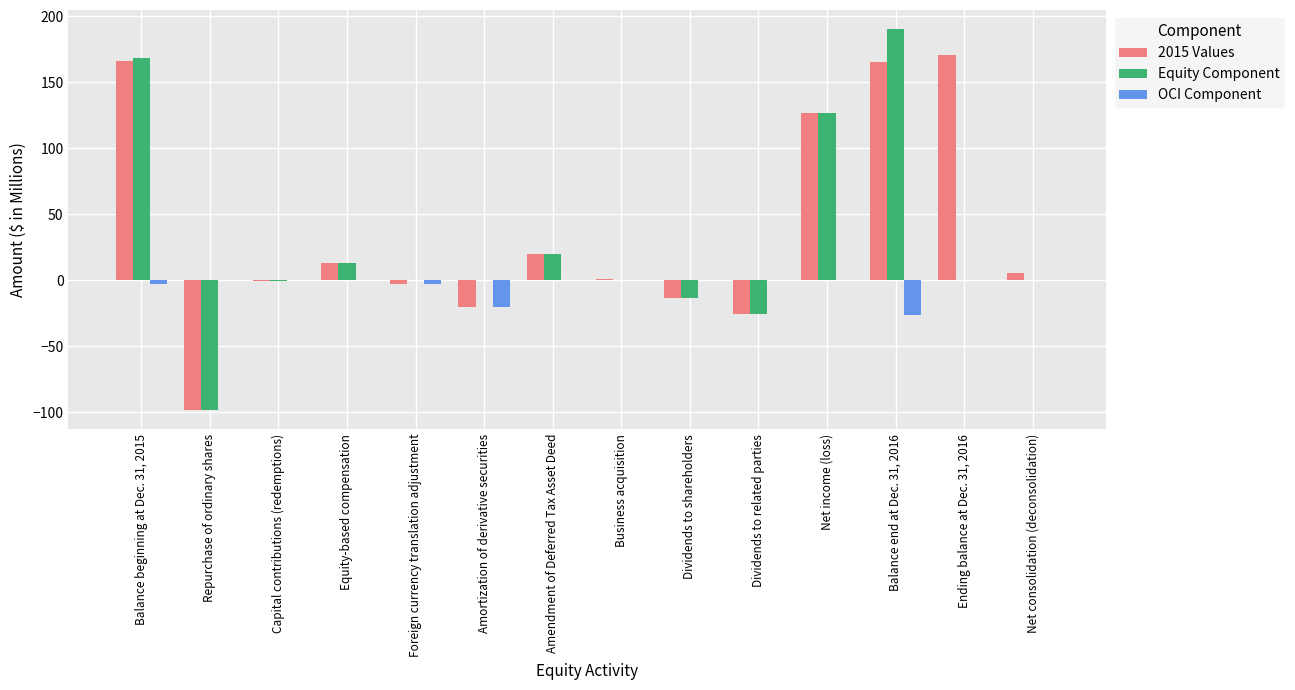

True or false: OCI Component has a value of -12.0 at Net consolidation (deconsolidation).

False